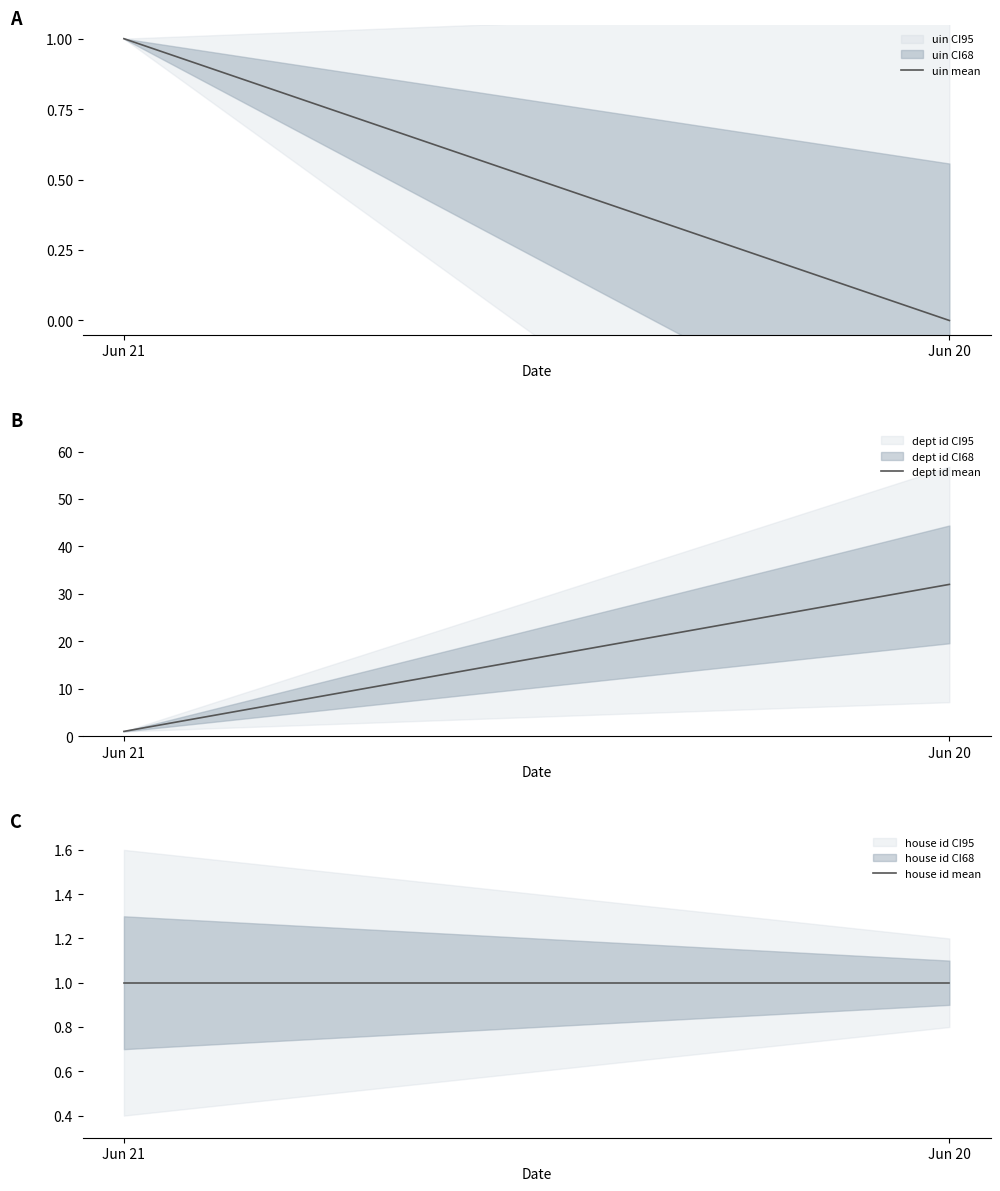

Reading right to left, list all the values displayed in this chart.

uin mean: 0.0	1.0
dept id mean: 32.0	1.0
house id mean: 1.0	1.0